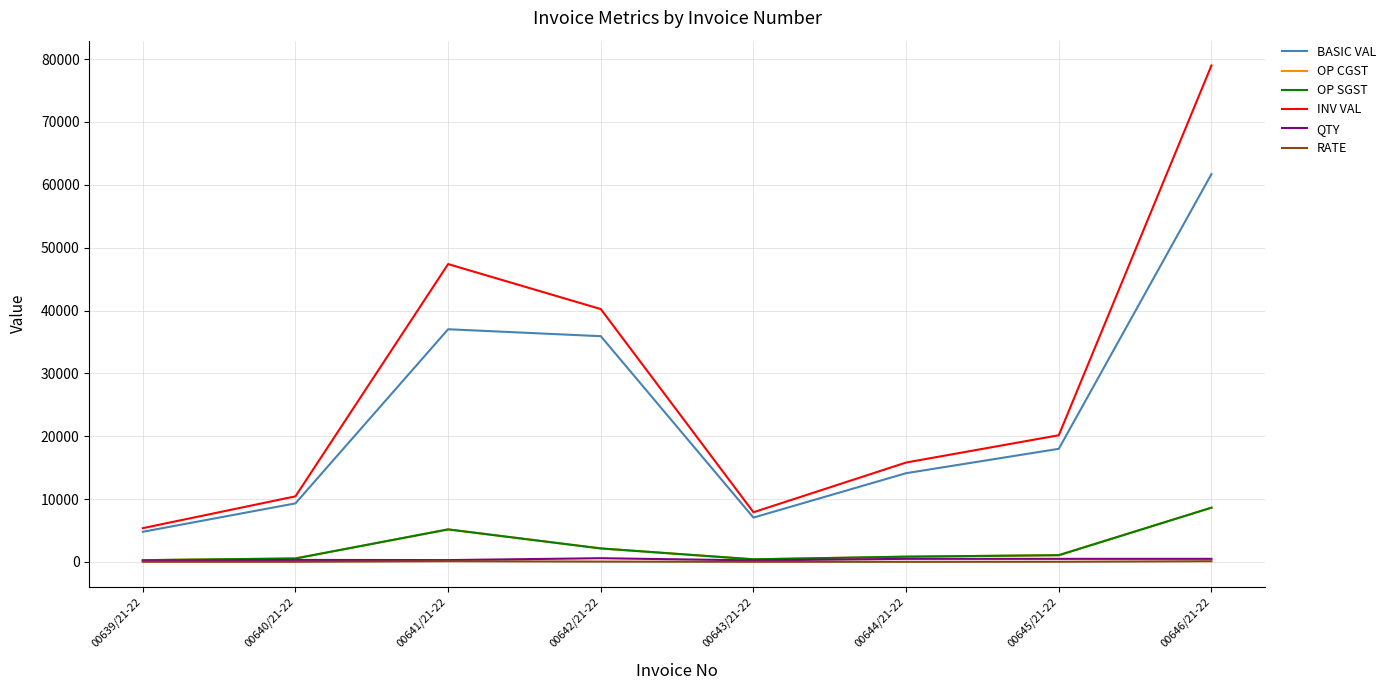

Where is INV VAL nearest to the value 42177?

00642/21-22